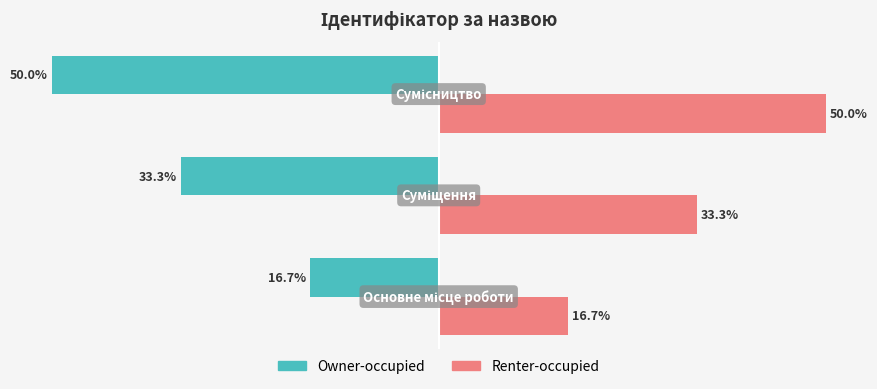

List the series in order of their overall mean, highest first.

Renter-occupied, Owner-occupied